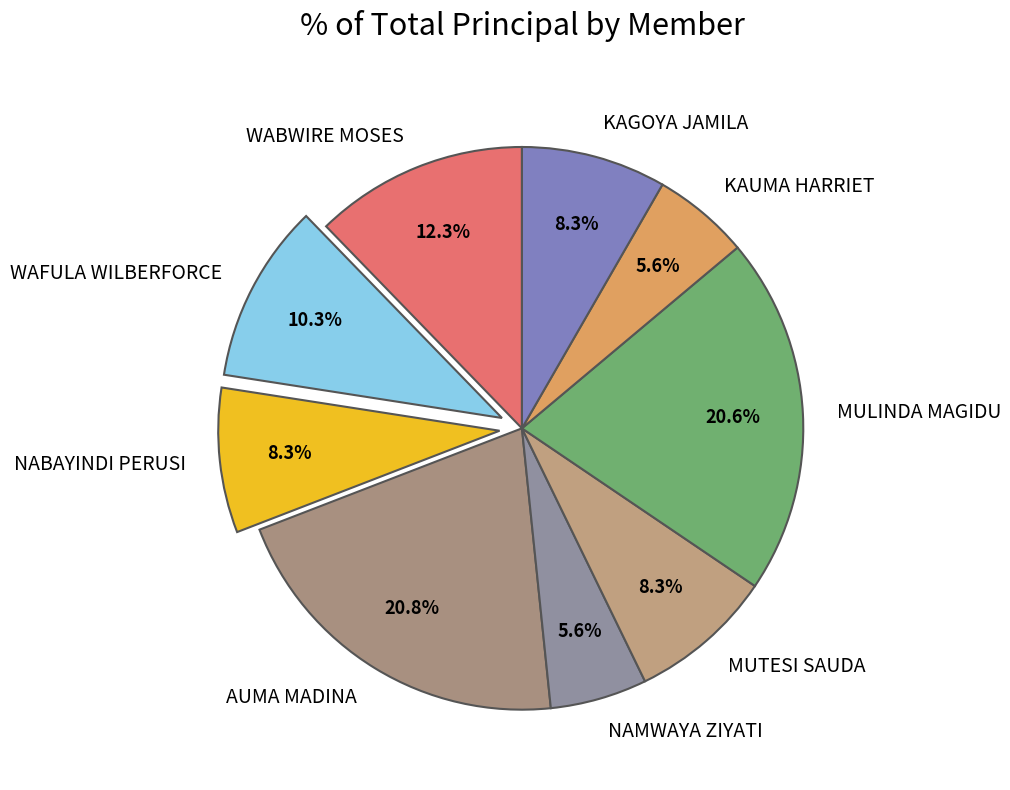

What is the ratio of the value at MUTESI SAUDA to the value at WABWIRE MOSES?

0.7